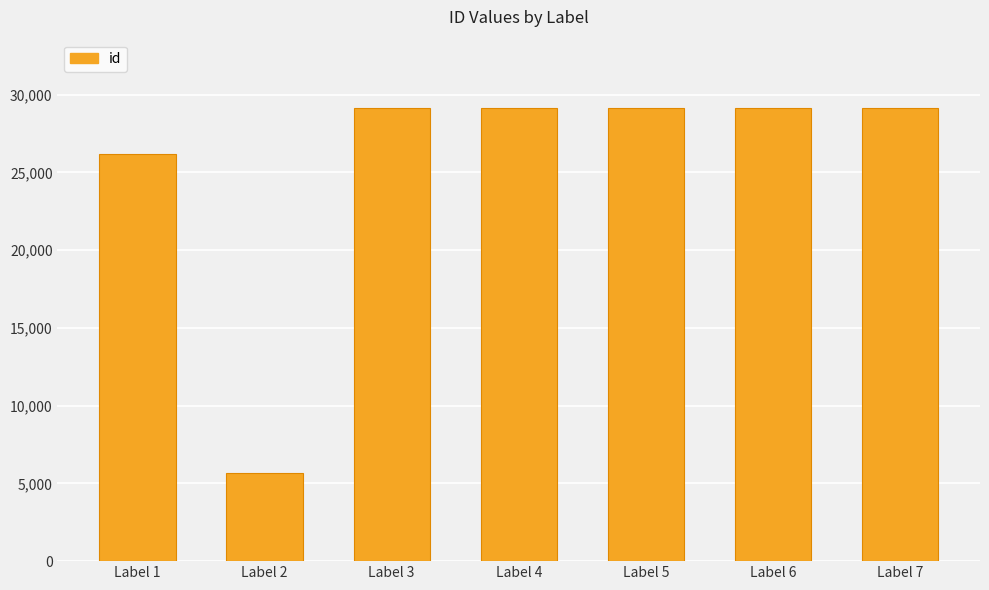

What is the ratio of the value at Label 1 to the value at Label 6?

0.9